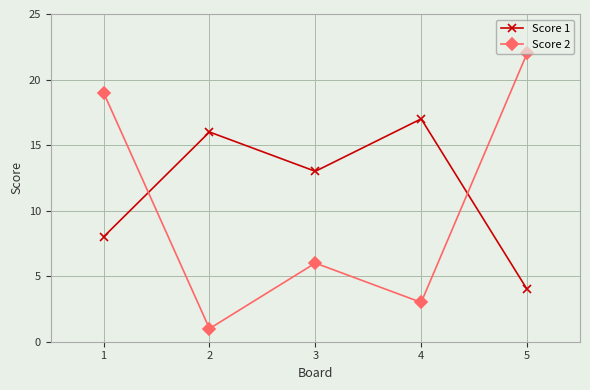

What is the greatest value displayed?

22